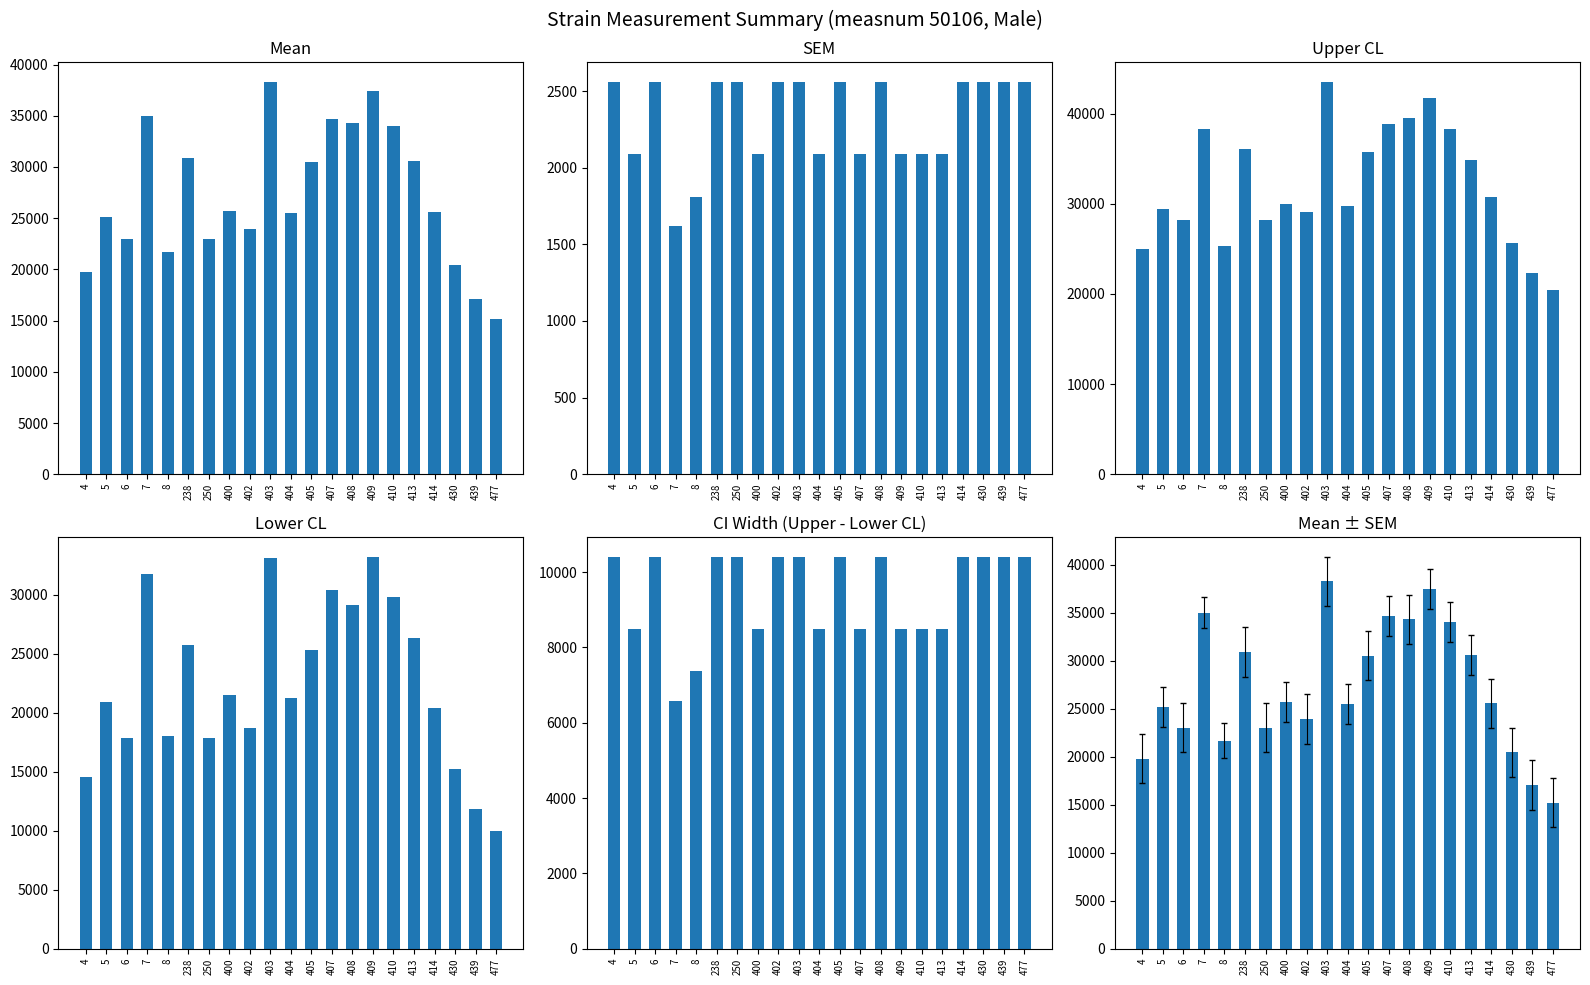

Is the value of lowercl at 477 greater than the value of mean_with_sem at 408?

No